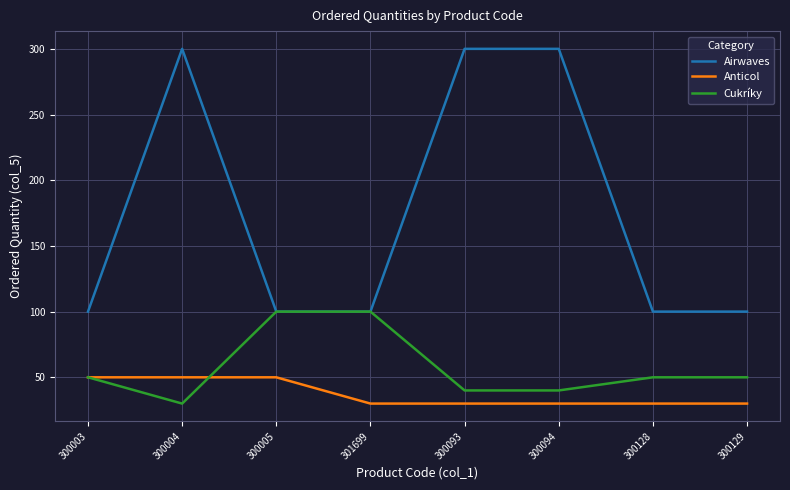

What is the approximate value of Airwaves at 300093, to the nearest 5?

300